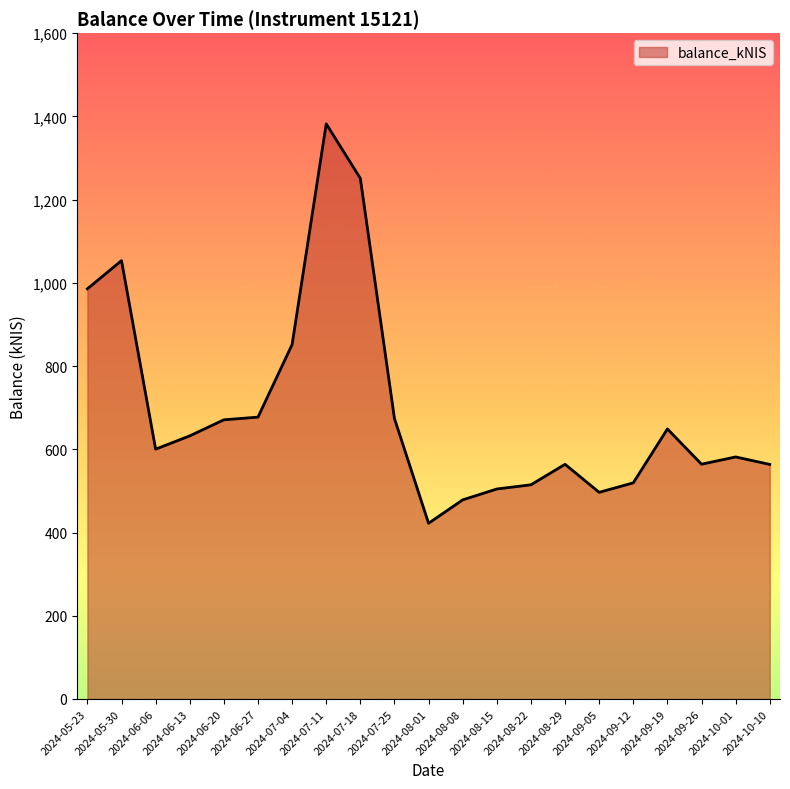

What is the difference between the maximum and minimum values?

959.9